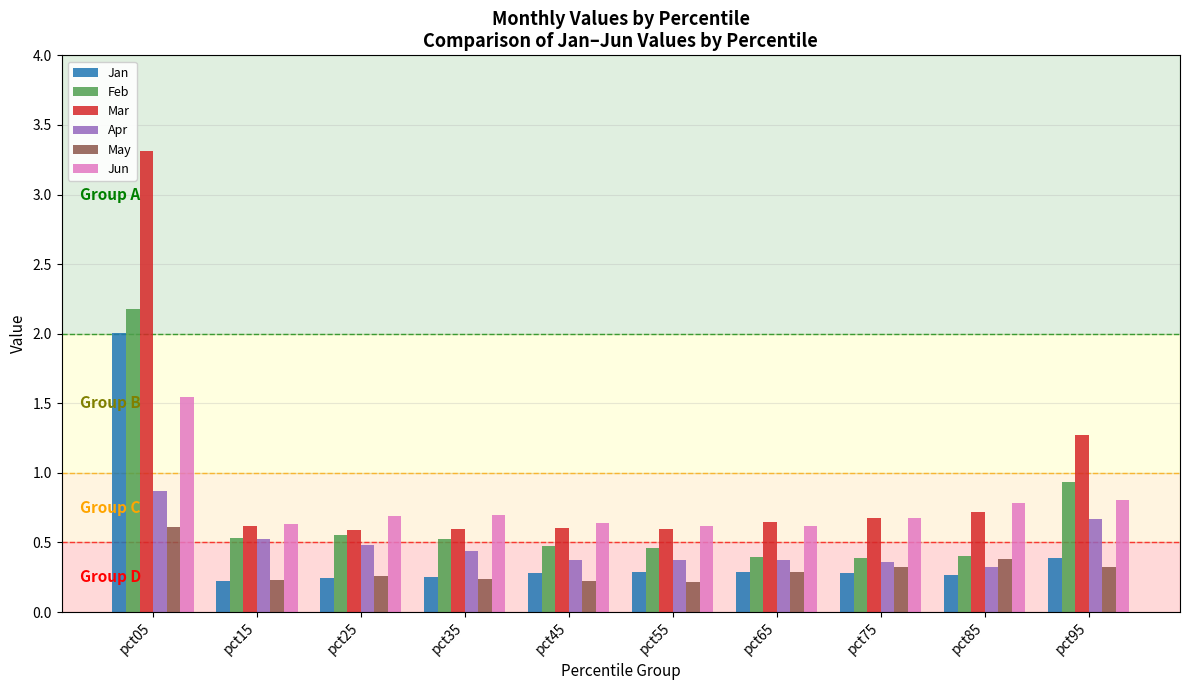

Rank the series by their maximum value, from lowest to highest.

May, Apr, Jun, Jan, Feb, Mar